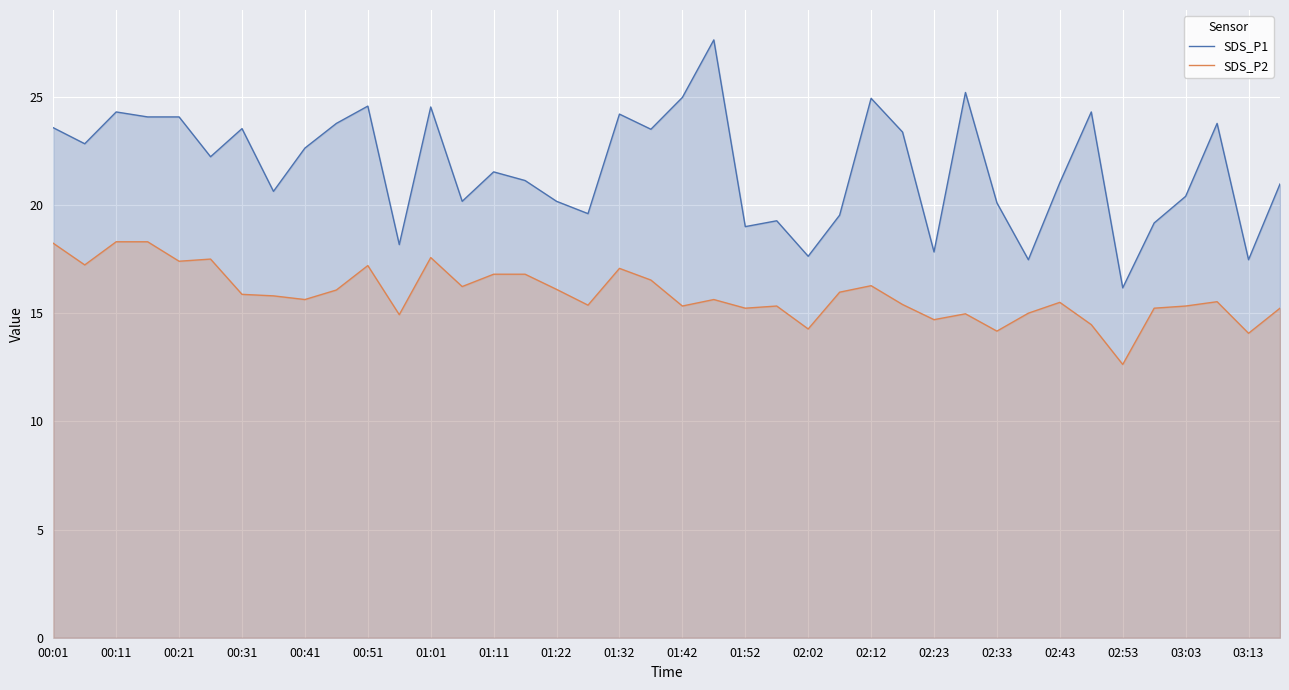

What are all the series names shown in the legend?

SDS_P1, SDS_P2